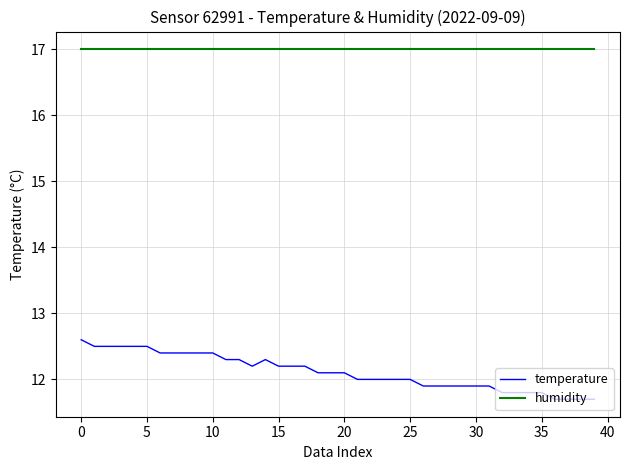

What is the smallest value displayed?

11.7